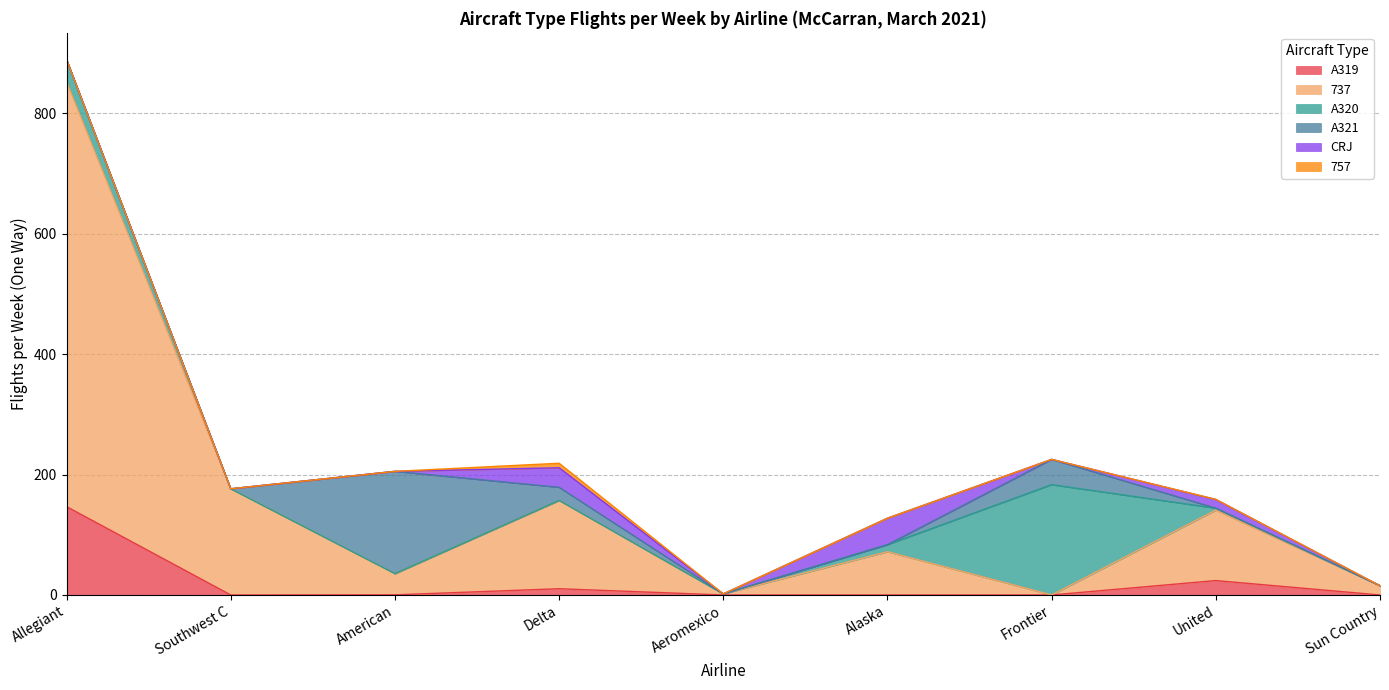

What are all the series names shown in the legend?

A319, 737, A320, A321, CRJ, 757